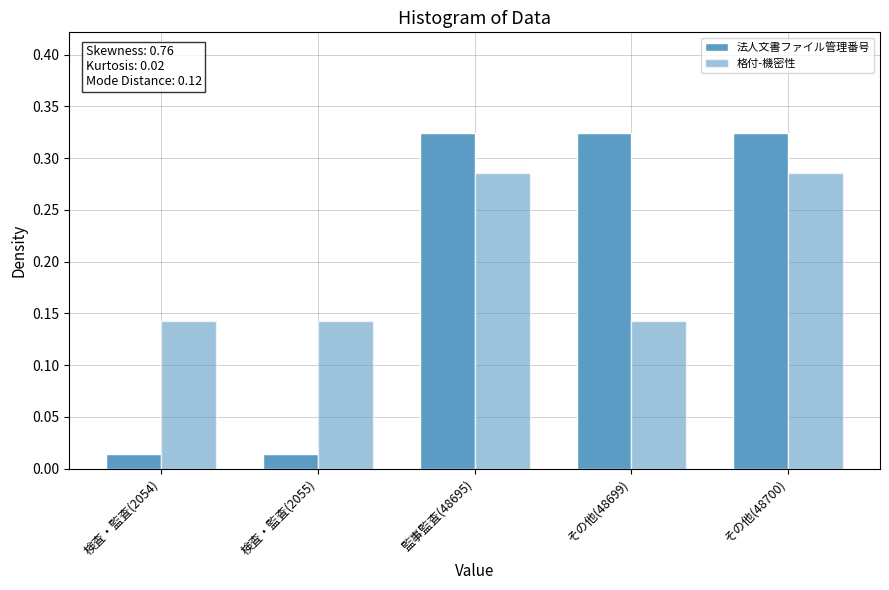

What is the sum of all 法人文書ファイル管理番号 values?

1.0